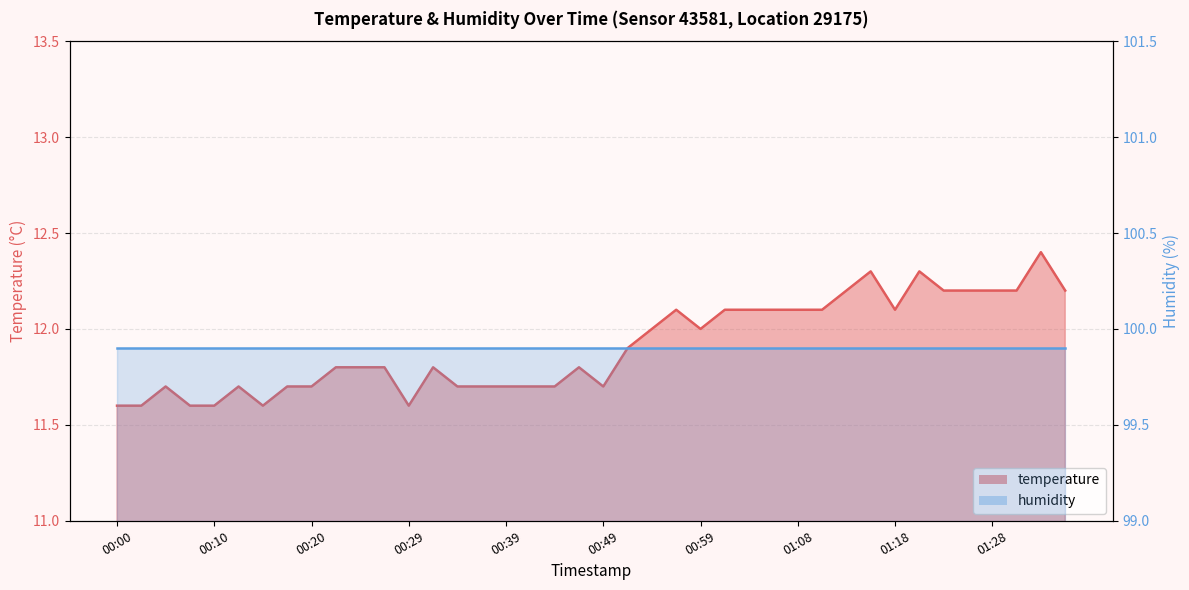

Reading left to right, what are all the values shown in this chart?

11.6	11.6	11.7	11.6	11.6	11.7	11.6	11.7	11.7	11.8	11.8	11.8	11.6	11.8	11.7	11.7	11.7	11.7	11.7	11.8	11.7	11.9	12.0	12.1	12.0	12.1	12.1	12.1	12.1	12.1	12.2	12.3	12.1	12.3	12.2	12.2	12.2	12.2	12.4	12.2